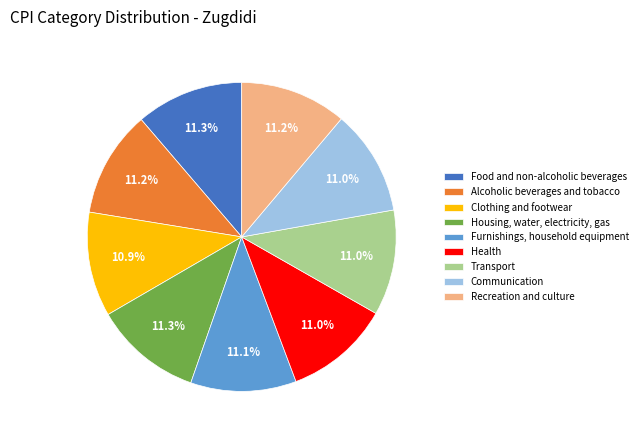

Approximately how many times larger is the value at Recreation and culture compared to Health?

1.0